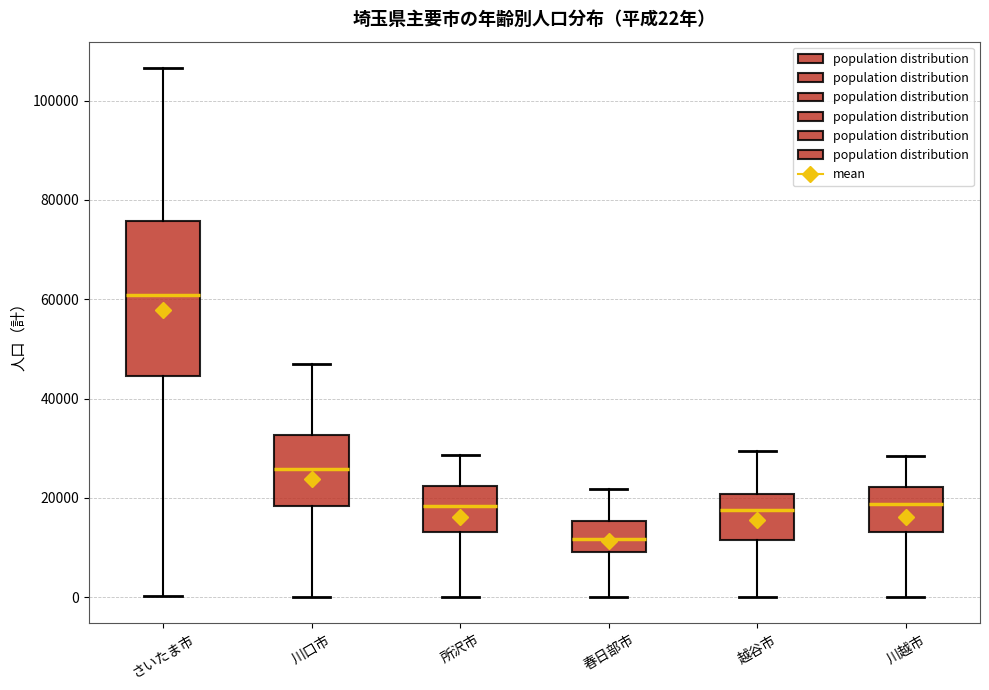

Comparing the boxes themselves (not the whiskers), which one is the tallest?

さいたま市